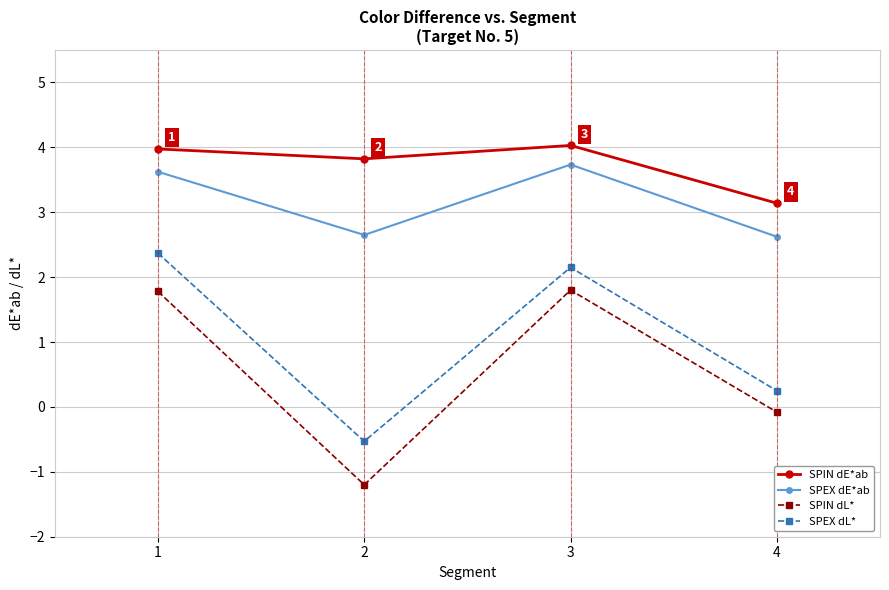

What is the maximum value shown in the chart?

4.0